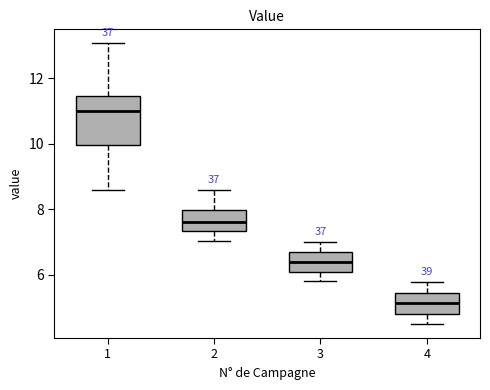

Where does the median line of the box at x = 4 sit on the y-axis? The values are not printed on the chart, so give them approximately, as read against the axis.

5.2